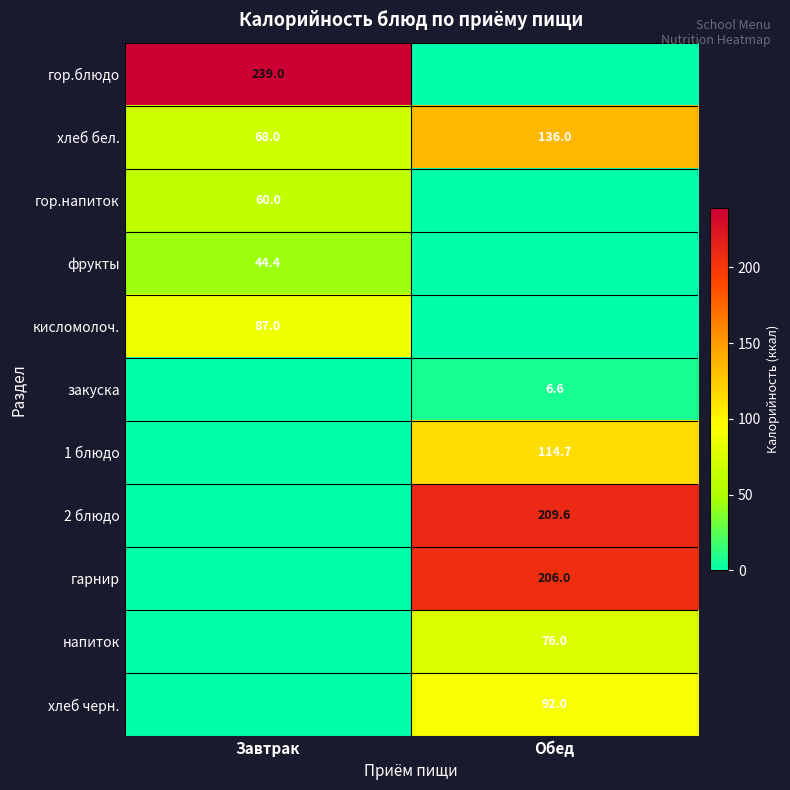

What is the total value across all series at Завтрак?

498.4